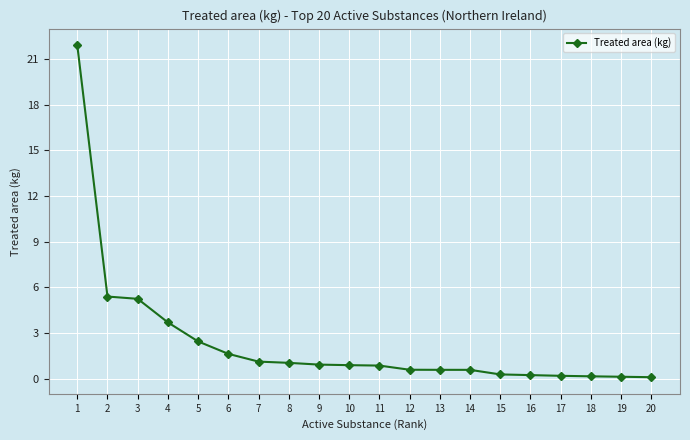

What is the greatest value displayed?

21.9